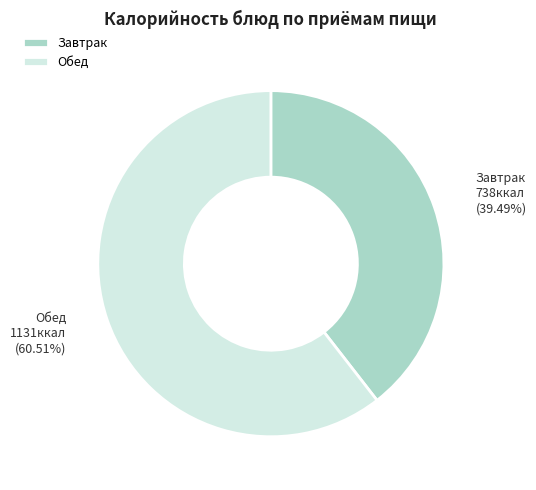

Which category has the smallest portion of the pie?

Завтрак